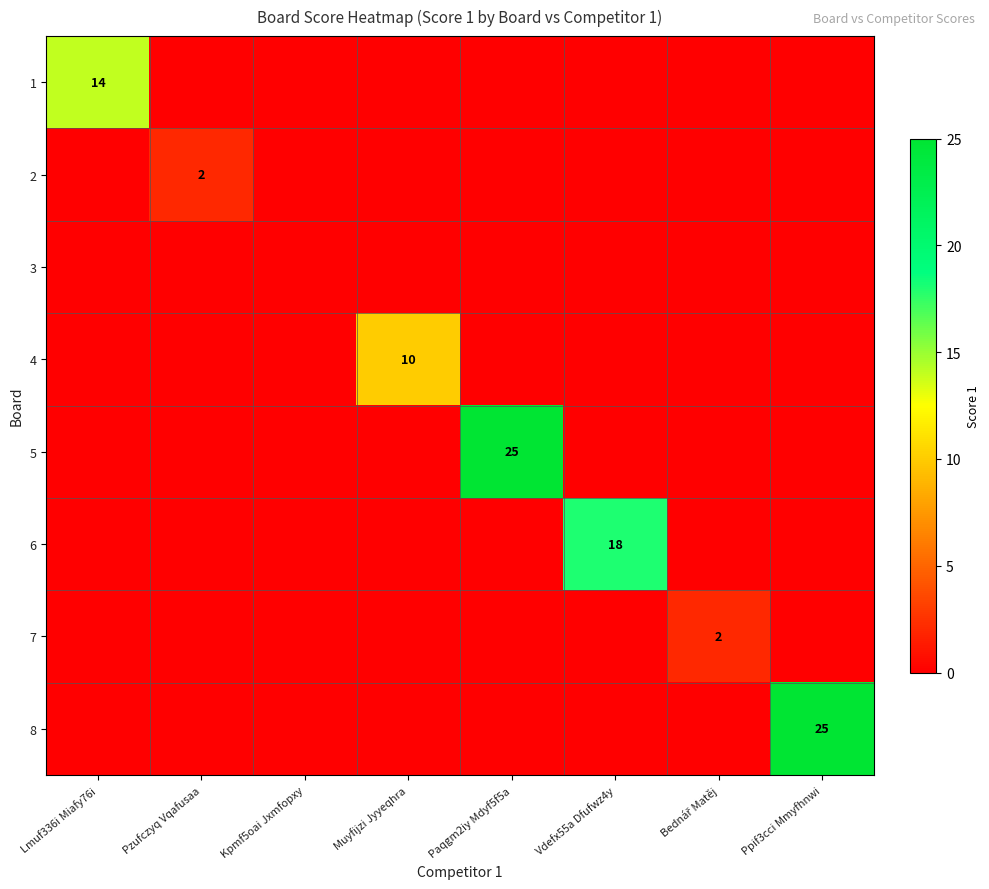

Which series has the largest total across all categories?

5